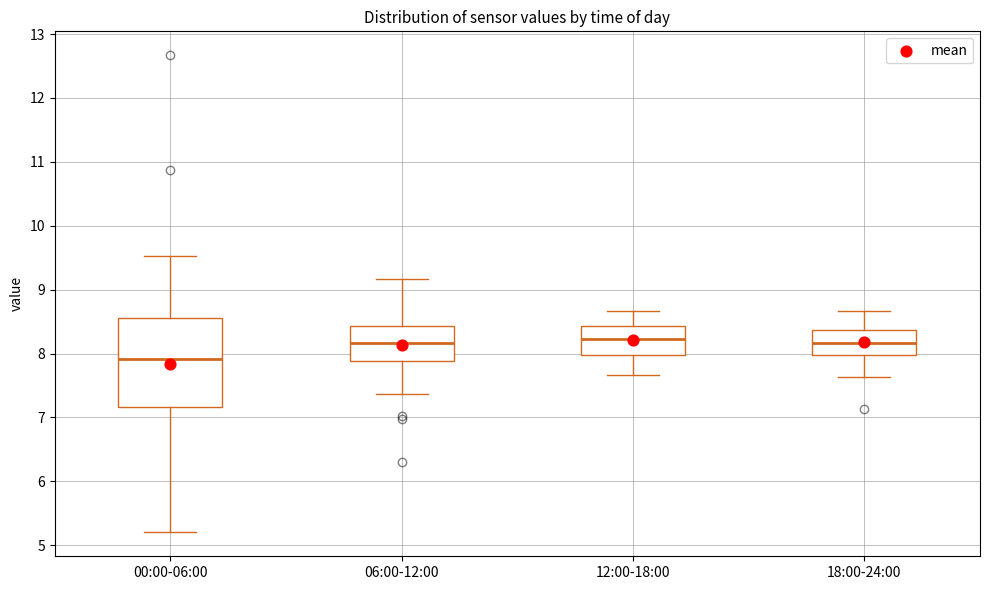

Which box's median line is the lowest?

00:00-06:00